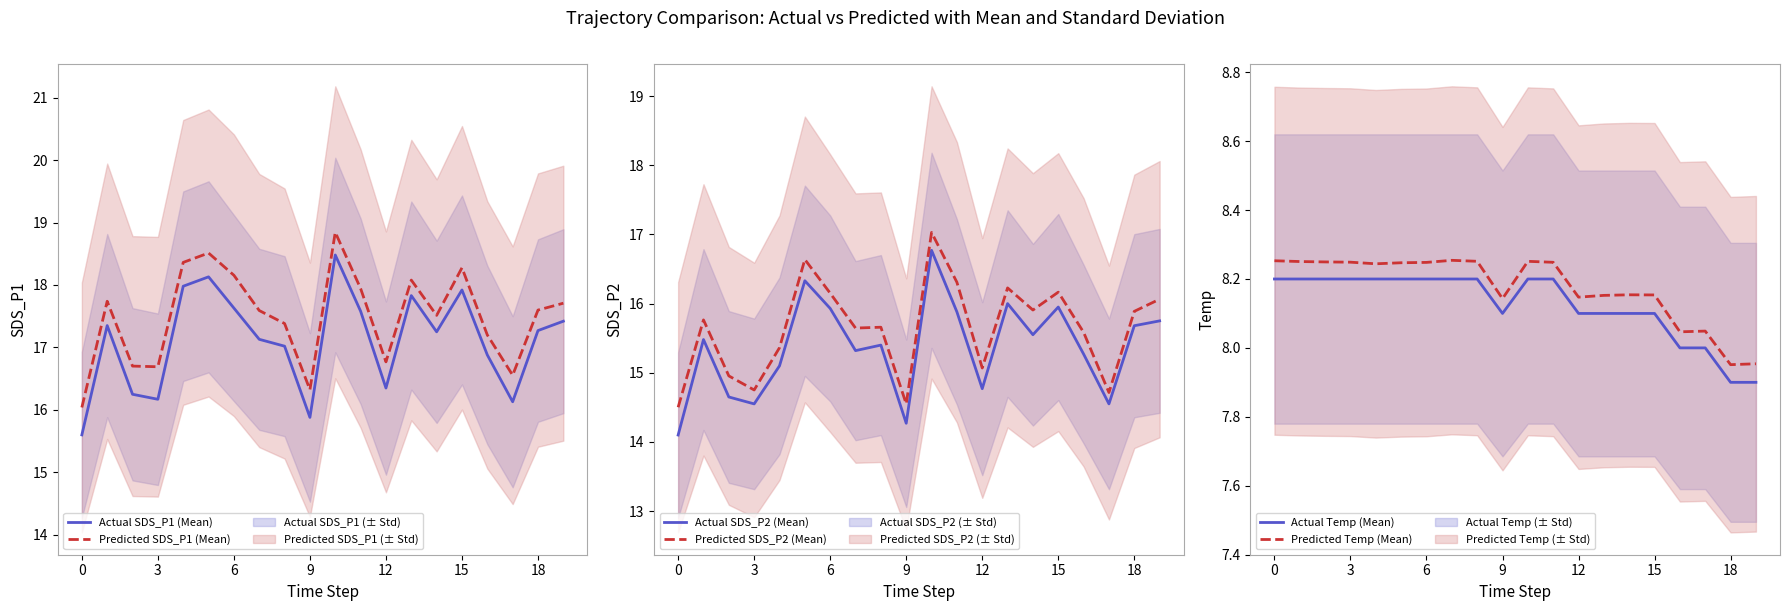

Is it true that Predicted SDS_P1 (Mean) equals 28.6 at 15?

False